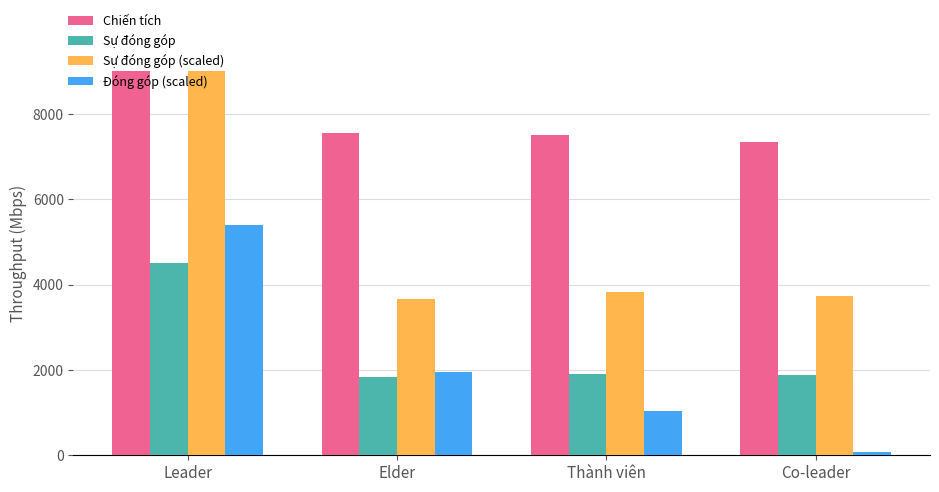

What is the spread (max minus min) of values at Leader?

4500.0